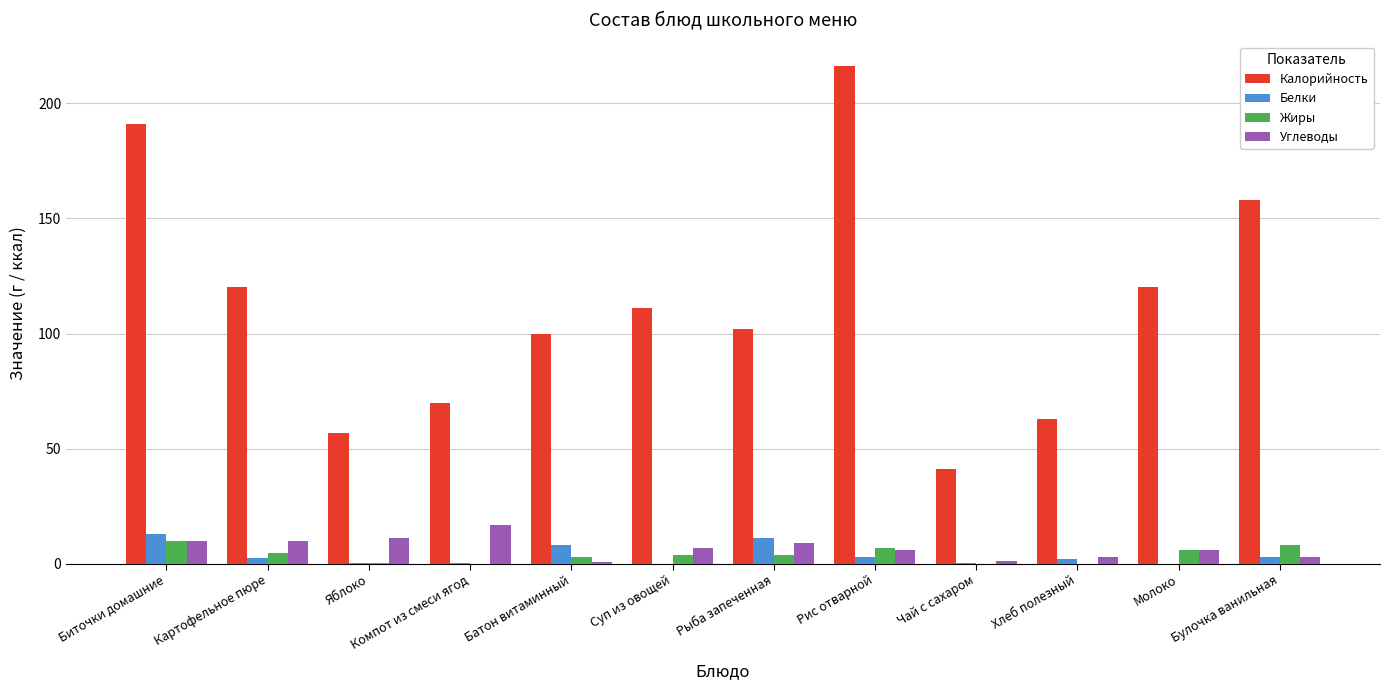

Are the bars grouped side by side (vs. stacked)?

Yes